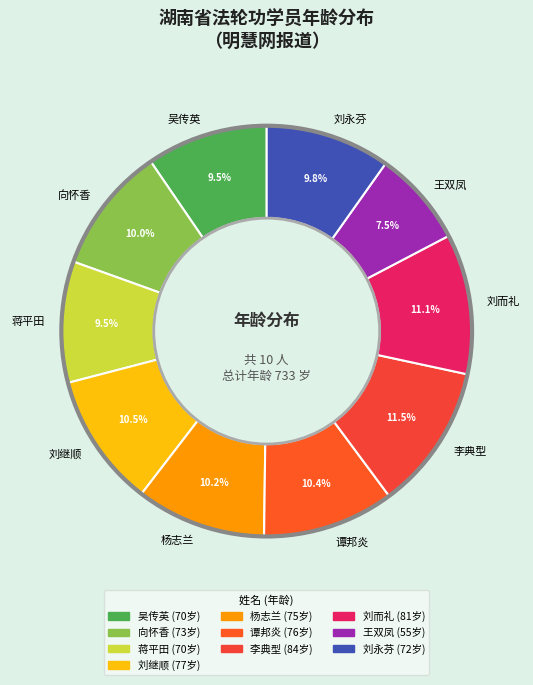

Which category has the smallest portion of the pie?

王双凤